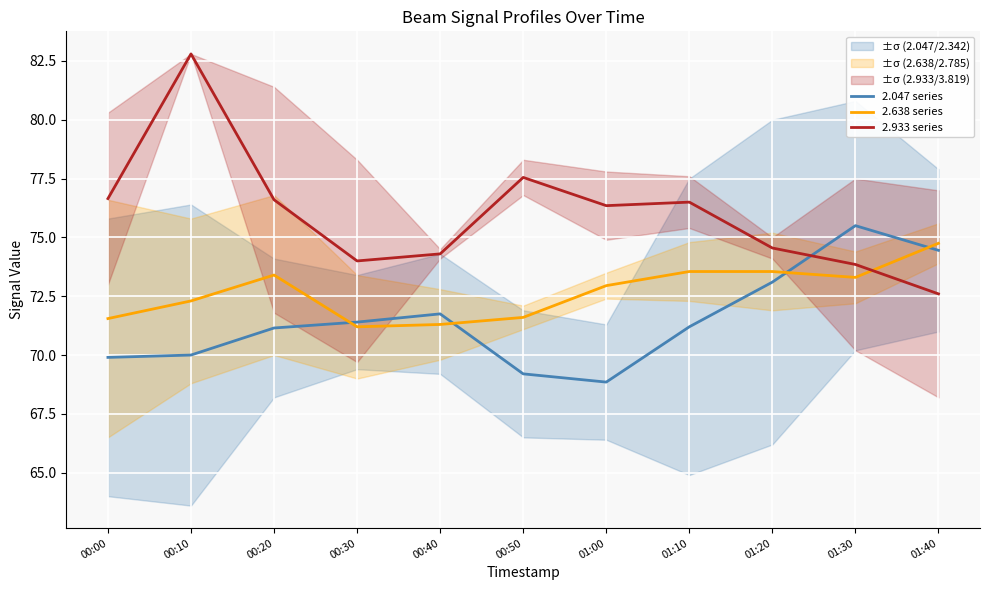

Rank the categories by 2.638 series value from lowest to highest.

00:30, 00:40, 00:00, 00:50, 00:10, 01:00, 01:30, 00:20, 01:10, 01:20, 01:40